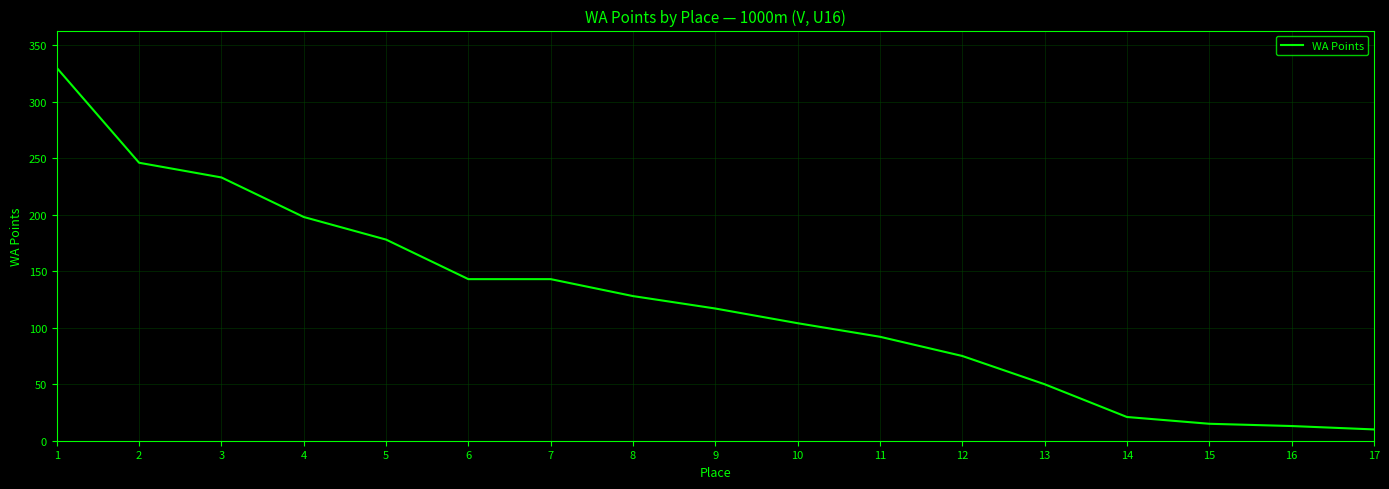

Count the number of categories in the chart.

17